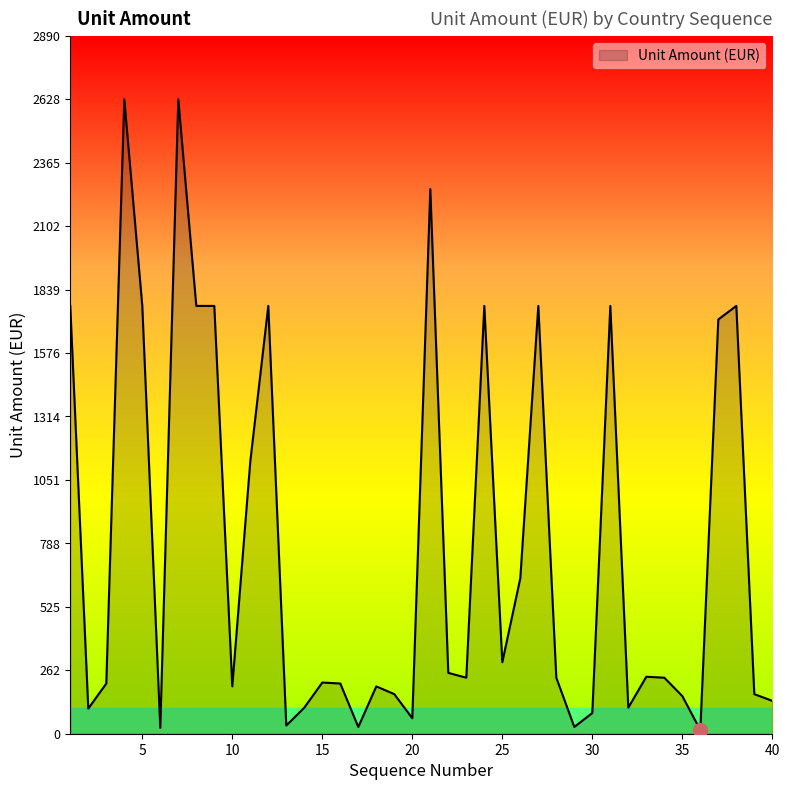

What is the greatest value displayed?

2628